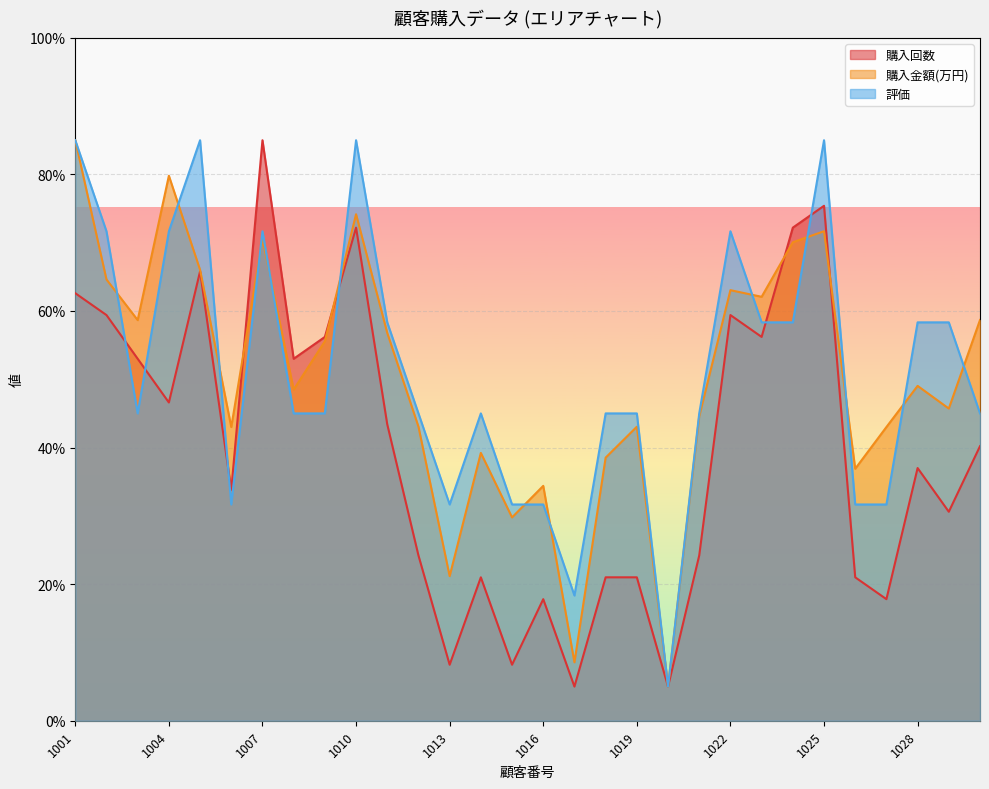

How many data points in 購入金額(万円) are above 49?

15